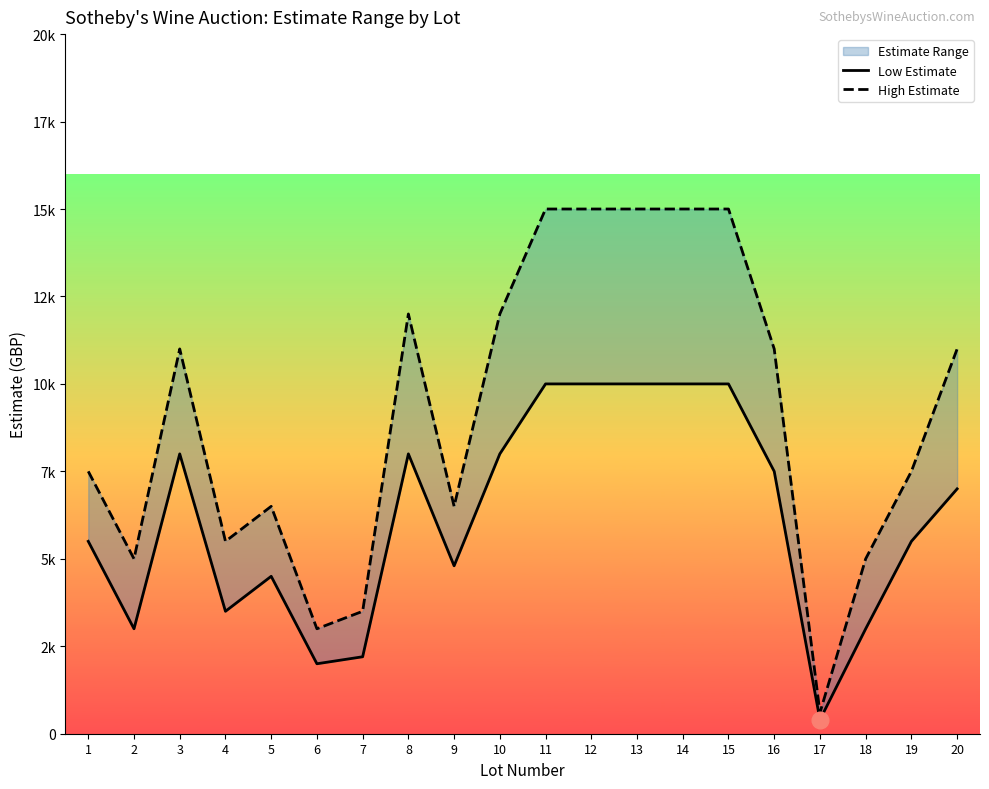

Which category has the highest value across all series?

11